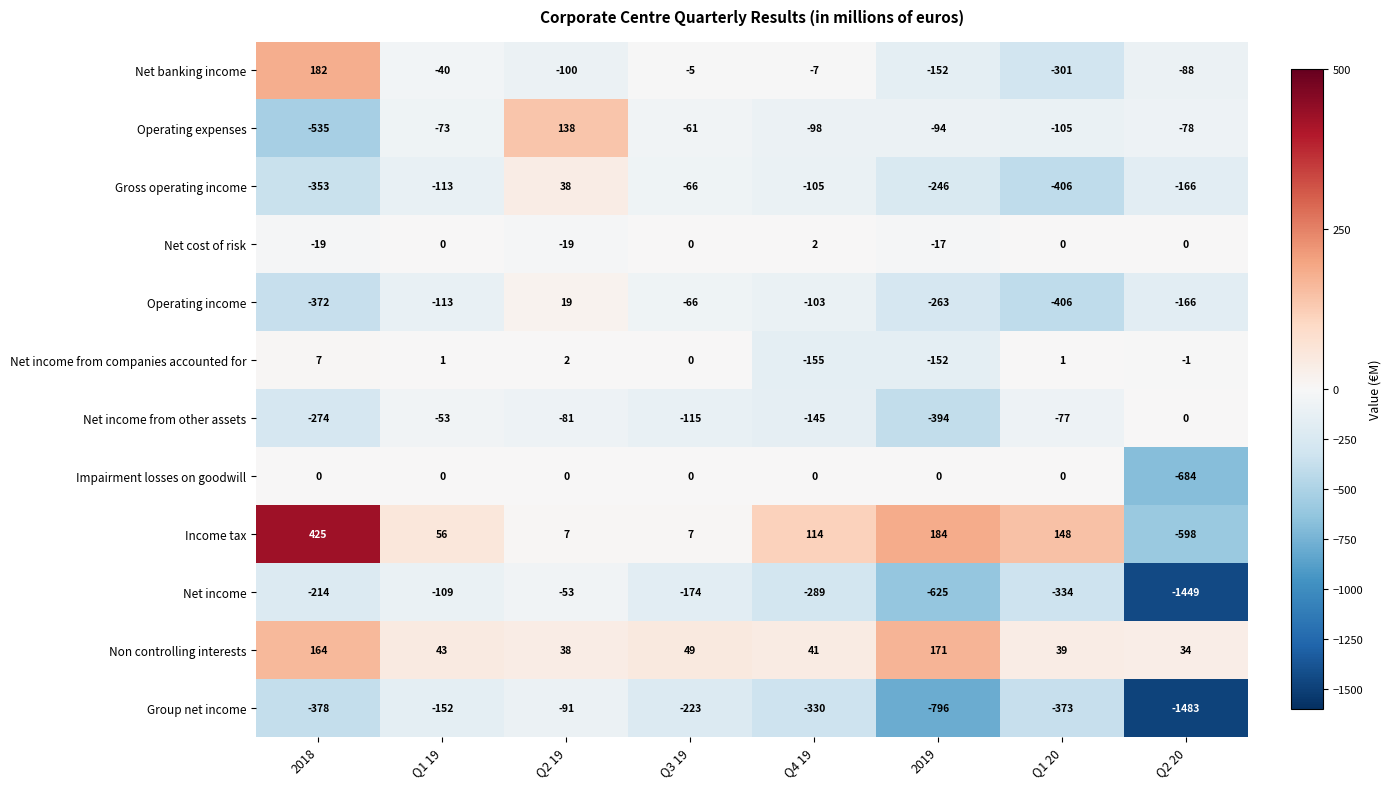

At 2018, list the series in order from largest to smallest.

Income tax, Net banking income, Non controlling interests, Net income from companies accounted for, Impairment losses on goodwill, Net cost of risk, Net income, Net income from other assets, Gross operating income, Operating income, Group net income, Operating expenses